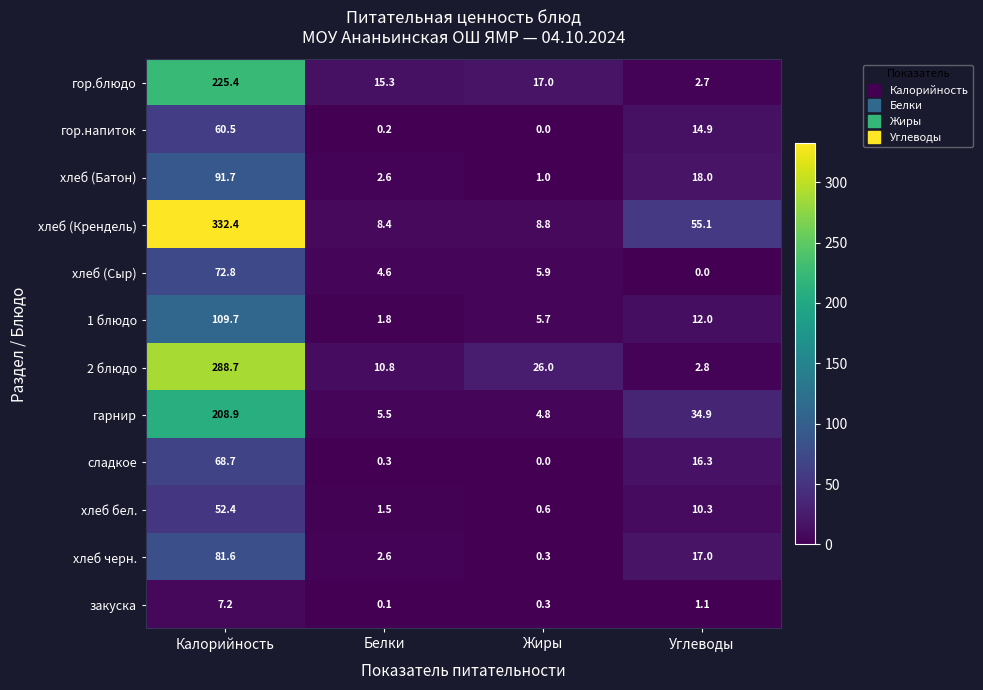

List the series in order of their peak value, highest first.

хлеб (Крендель), 2 блюдо, гор.блюдо, гарнир, 1 блюдо, хлеб (Батон), хлеб черн., хлеб (Сыр), сладкое, гор.напиток, хлеб бел., закуска